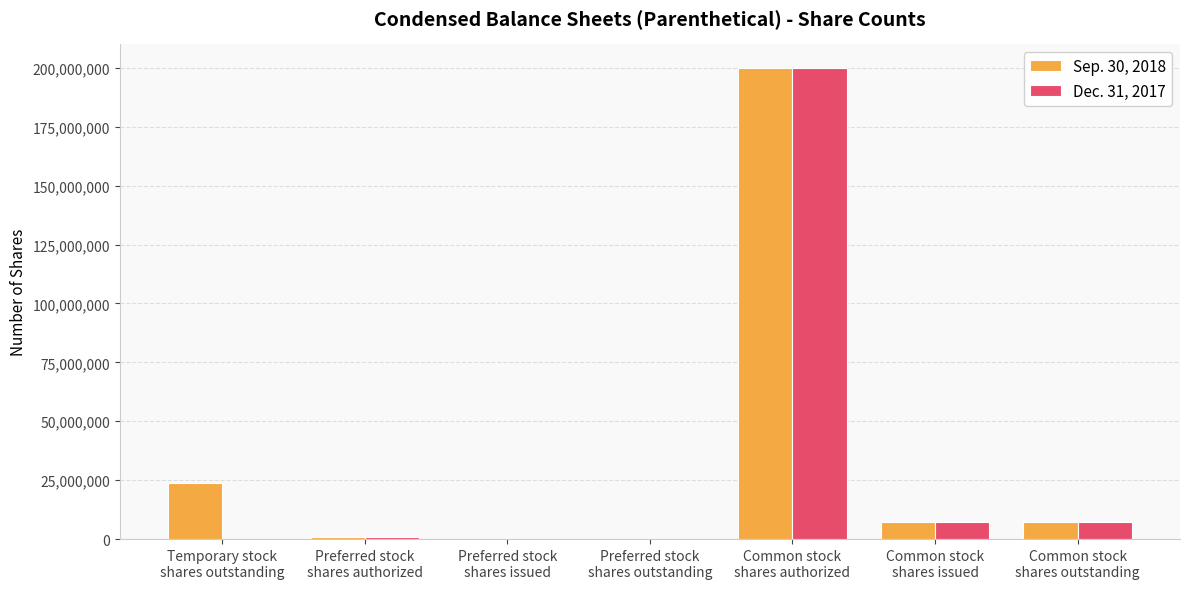

What is the greatest value displayed?

200000000